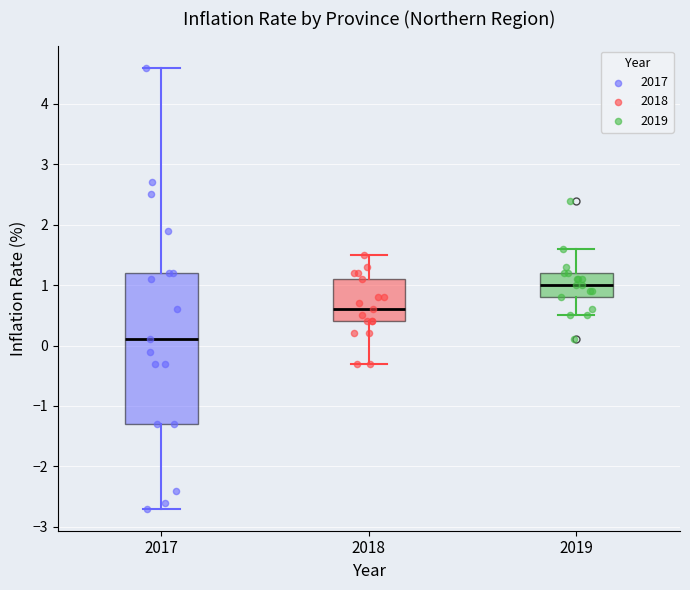

Reading left to right, transcribe this box plot: for each box, give where its median line is, the range the box spans, and where its two whiskers end, as read against the y-axis. The values are not printed on the chart, so give them approximately, as read against the axis.

2017: median 0.1, box -1.3 to 1.2, whiskers -2.7 to 4.6
2018: median 0.6, box 0.4 to 1.1, whiskers -0.3 to 1.5
2019: median 1.0, box 0.8 to 1.2, whiskers 0.5 to 1.6